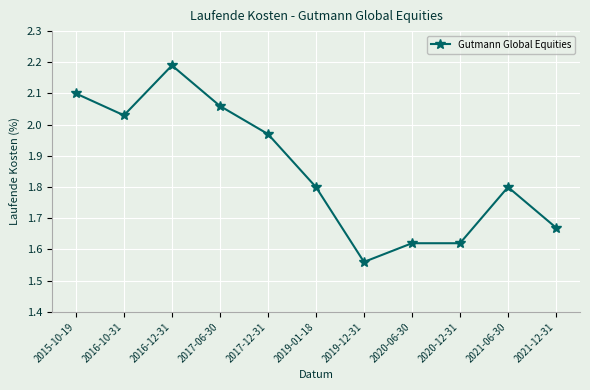

What position from the right is 2016-12-31?

9